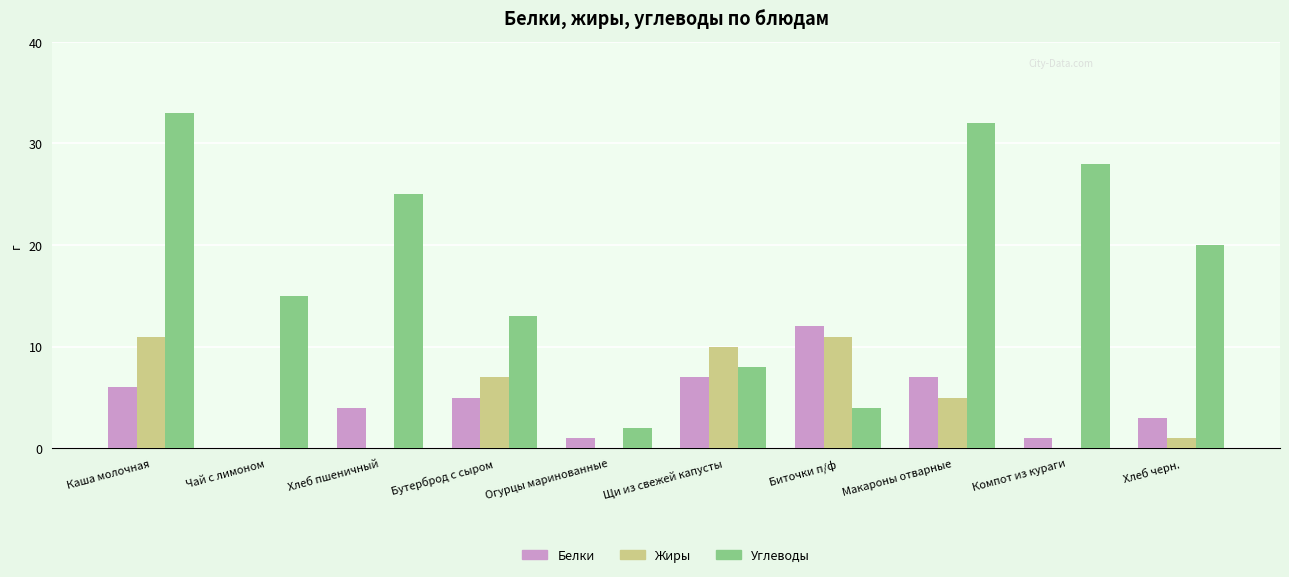

Which series has the widest spread of values?

Углеводы